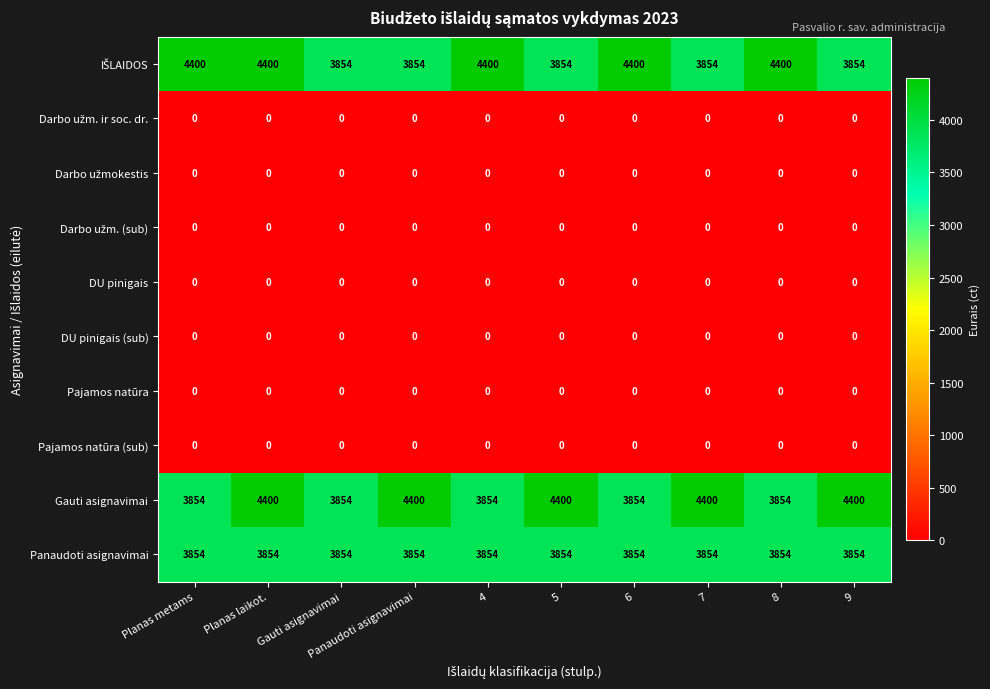

Is it true that DU pinigais (sub) equals 0 at 8?

True